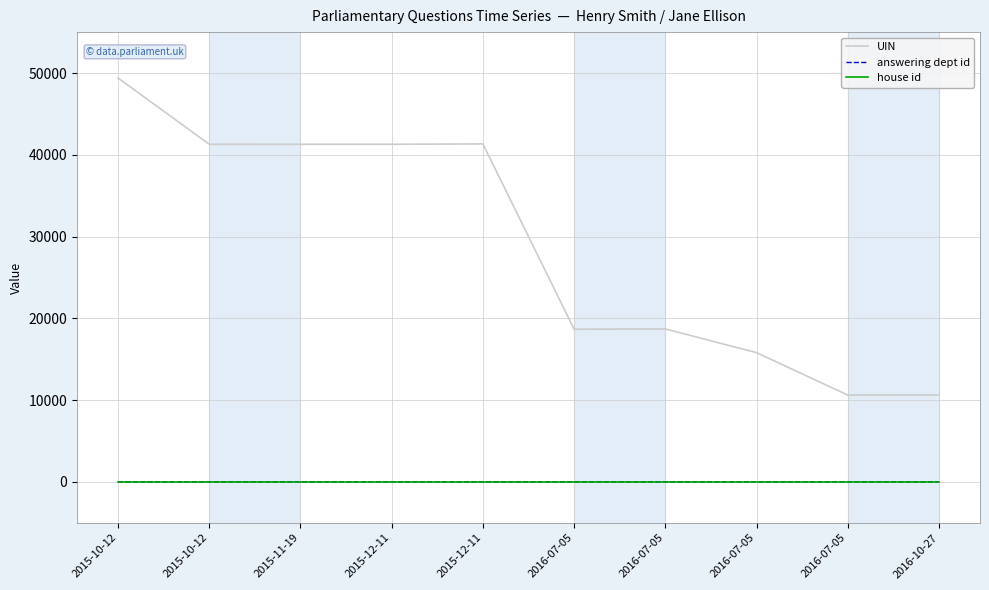

What is the label of the 9th point from the left?

2016-07-05